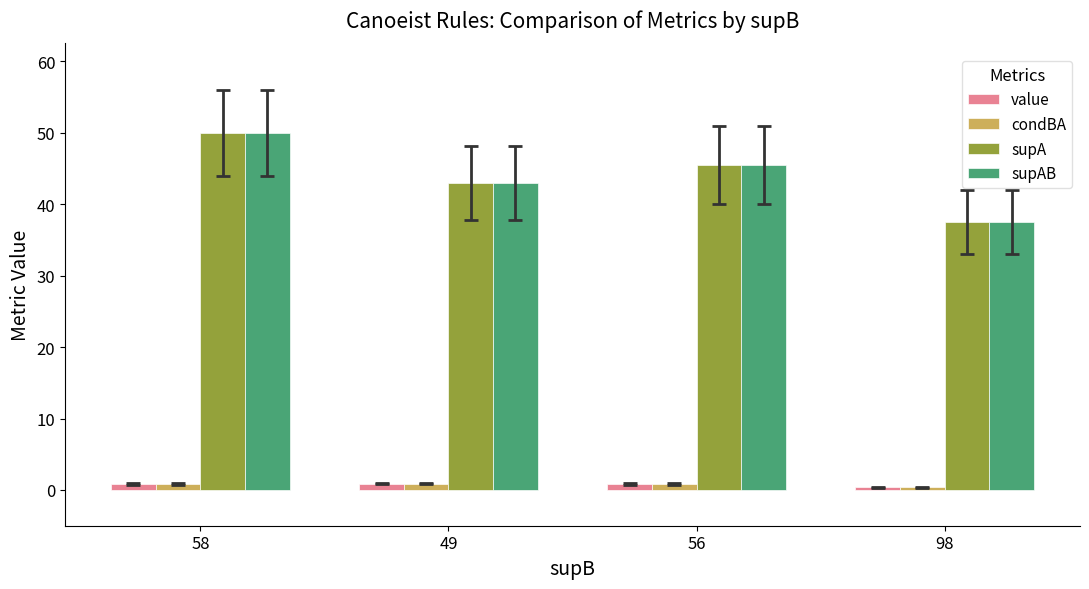

How many values in the supA series are below 45?

2